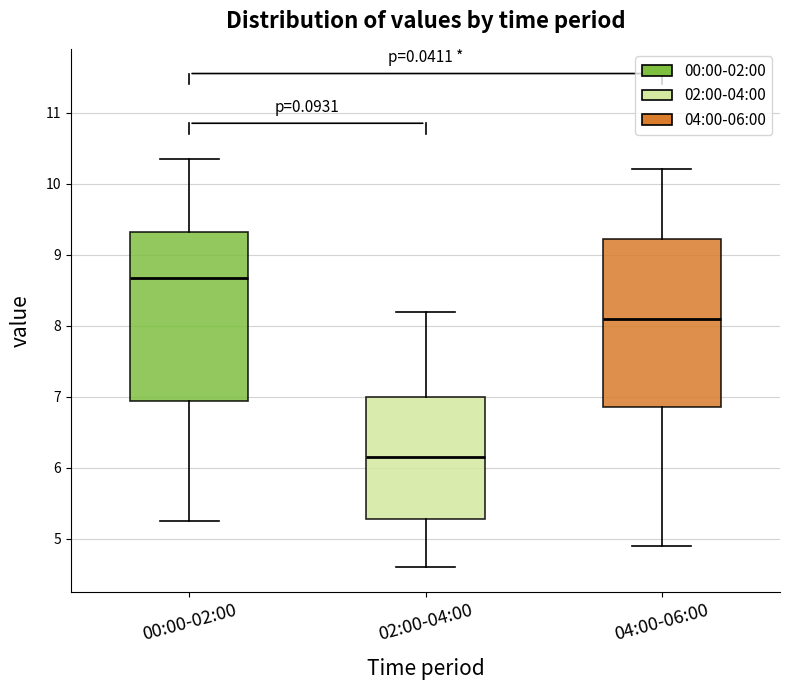

Reading left to right, read every box against the y-axis: the position of its median line, the range the box covers, and the ends of its whiskers. The values are not printed on the chart, so give them approximately, as read against the axis.

00:00-02:00: median 8.7, box 6.9 to 9.3, whiskers 5.3 to 10.4
02:00-04:00: median 6.2, box 5.3 to 7.0, whiskers 4.6 to 8.2
04:00-06:00: median 8.1, box 6.9 to 9.2, whiskers 4.9 to 10.2